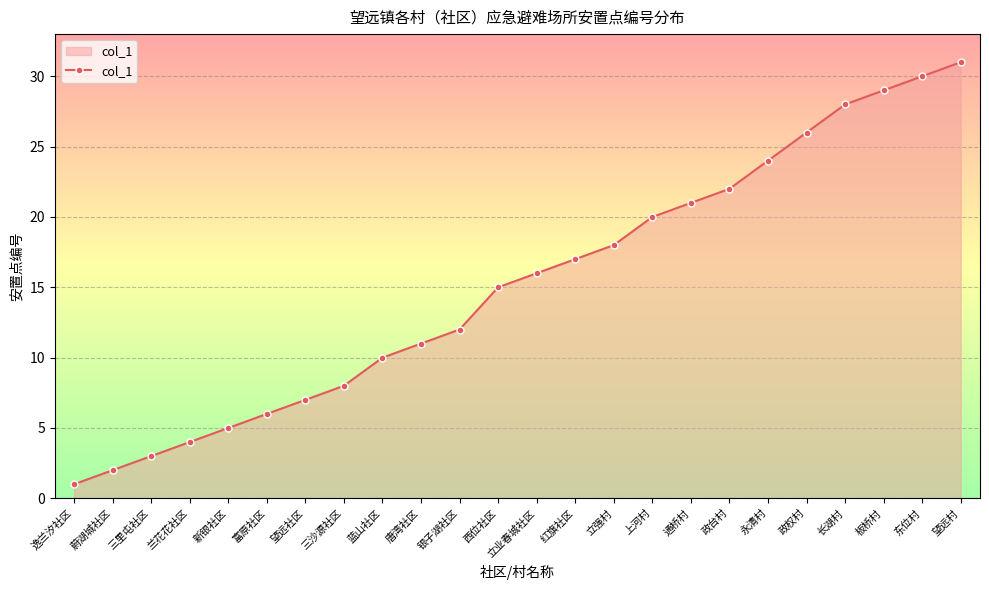

Reading left to right, transcribe all the data shown in this chart.

1	2	3	4	5	6	7	8	10	11	12	15	16	17	18	20	21	22	24	26	28	29	30	31